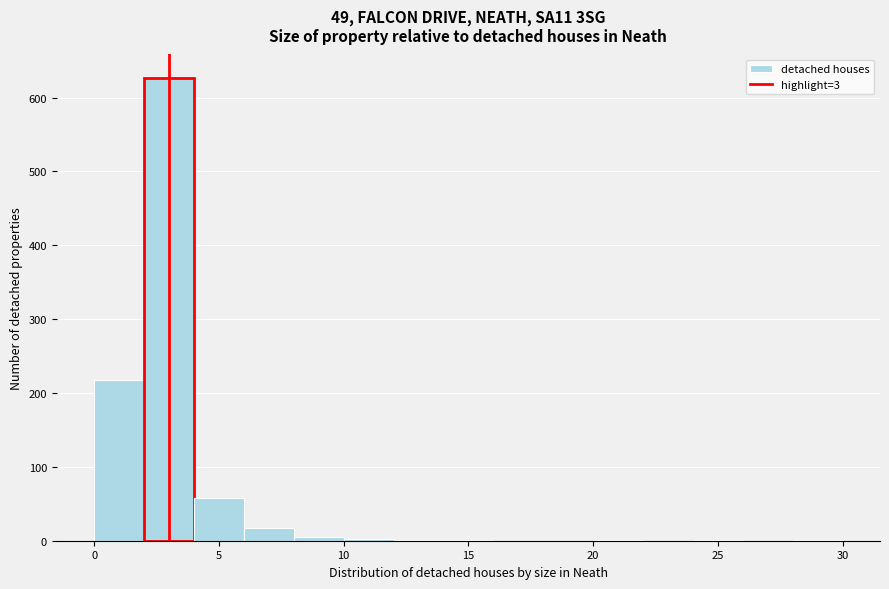

Which range on the x-axis has the tallest bar?

2 to 4